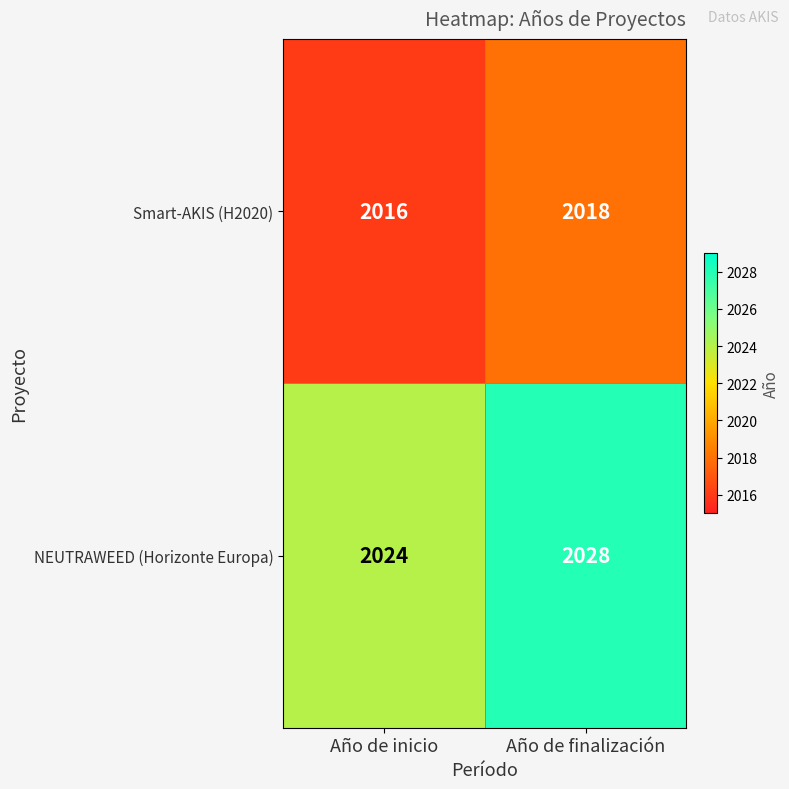

What is the sum of the NEUTRAWEED (Horizonte Europa) values at Año de finalización and Año de inicio?

4052